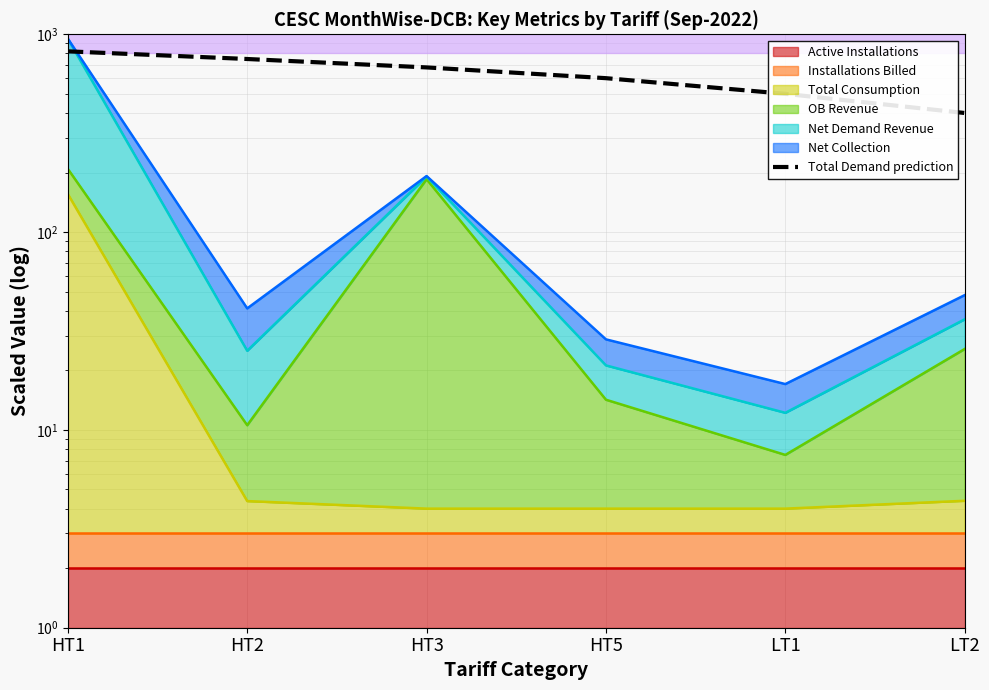

What is the value of the 4th point from the left?

600